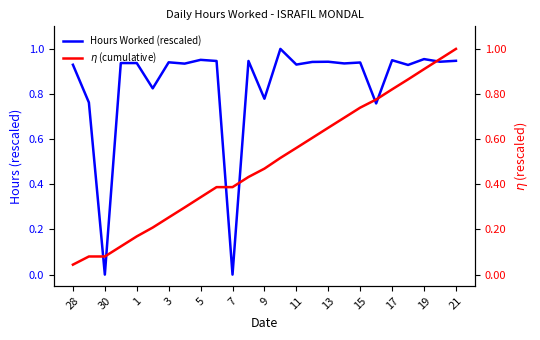

Rank the series by their maximum value, from highest to lowest.

Hours Worked (rescaled), $\eta$ (cumulative)